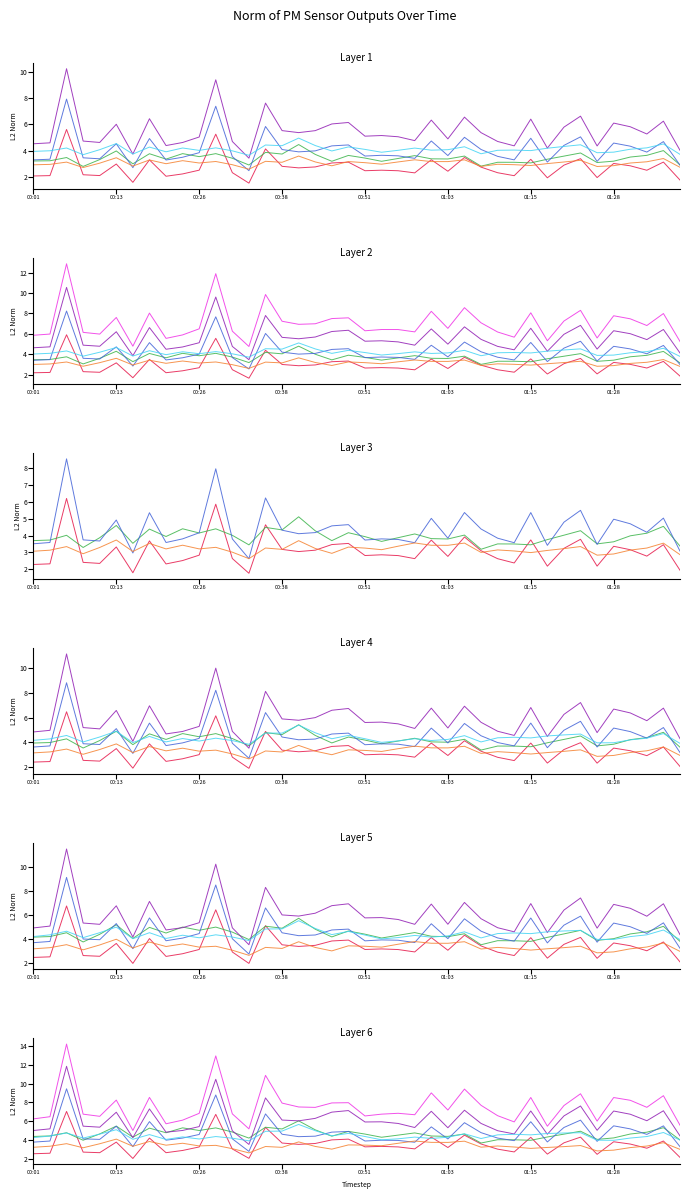

What value does the P2 series have at 00:11?

3.3